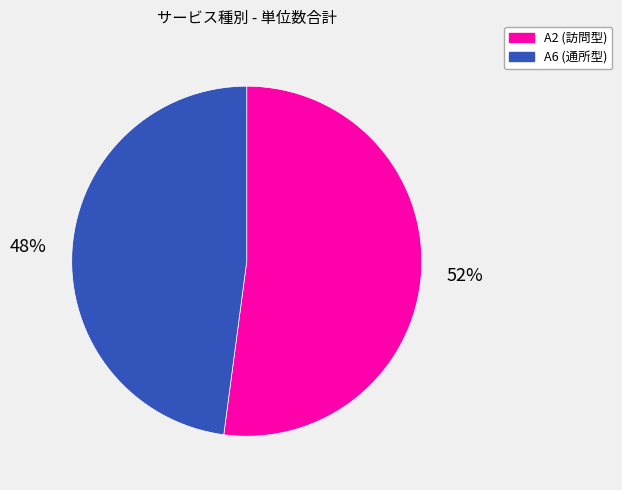

To the nearest percent, what percentage of the pie is A6 (通所型)?

48%